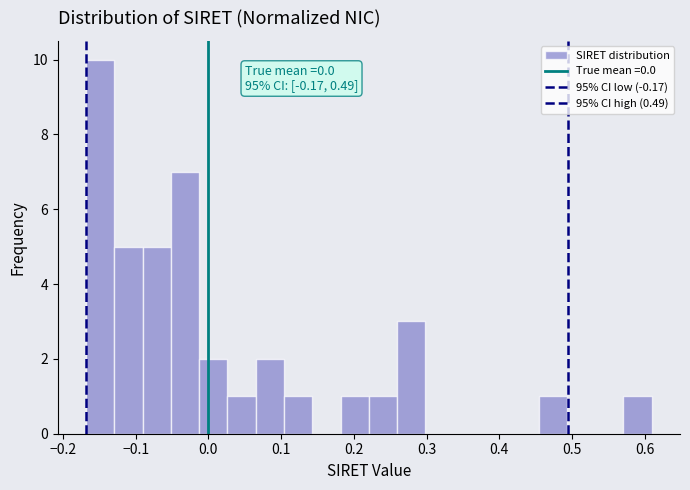

Around what value on the x-axis is the tallest bar? Give the approximate position of its centre, as read against the axis.

-0.15